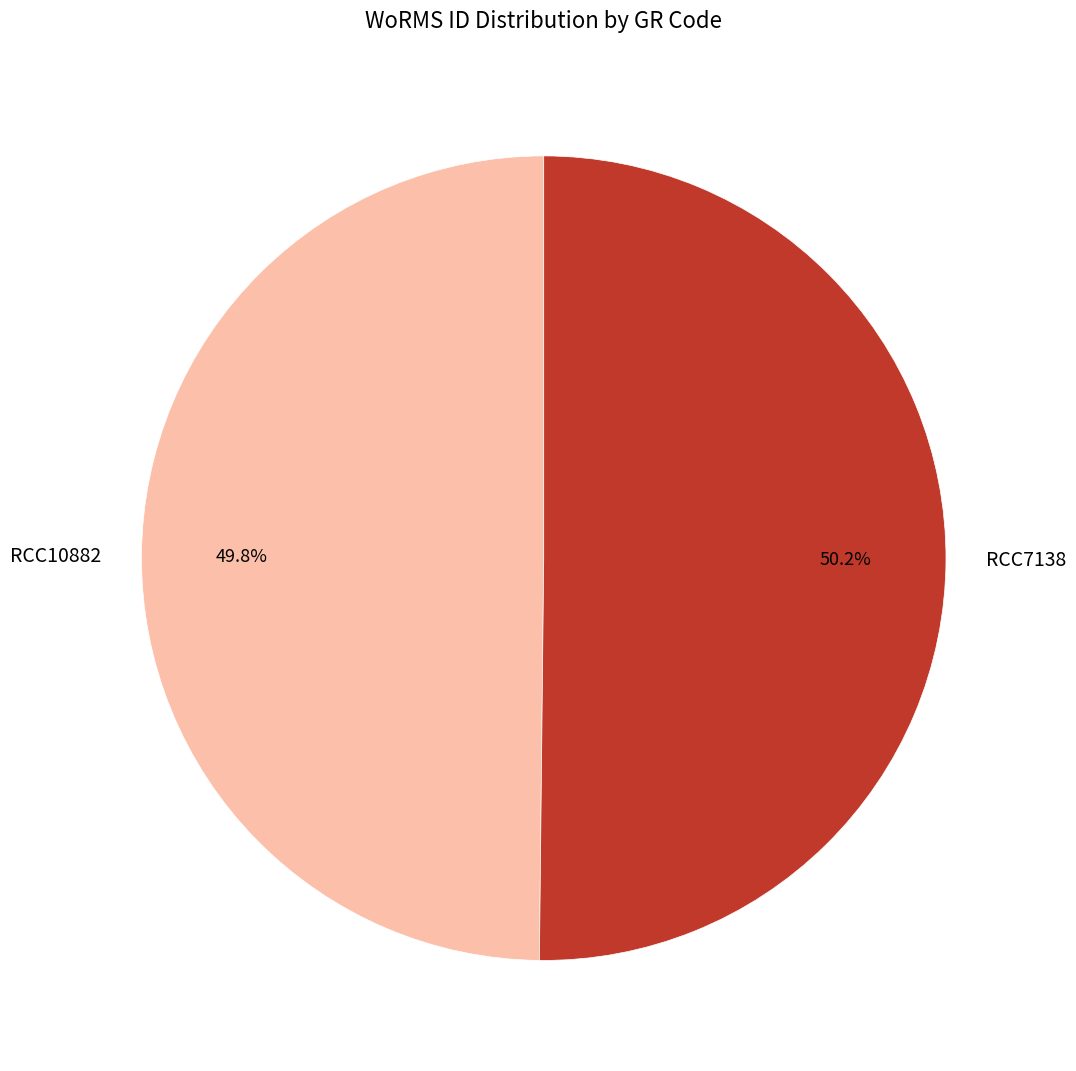

Combined, do RCC7138 and RCC10882 account for over 50%?

Yes